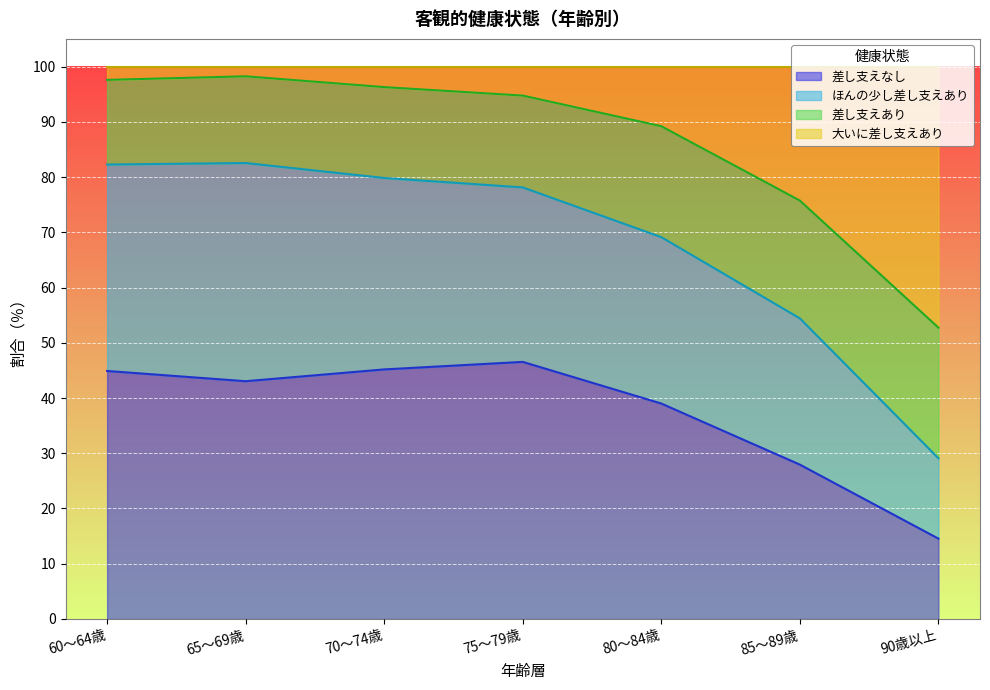

What is the lowest value of the 差し支えなし series?

14.5